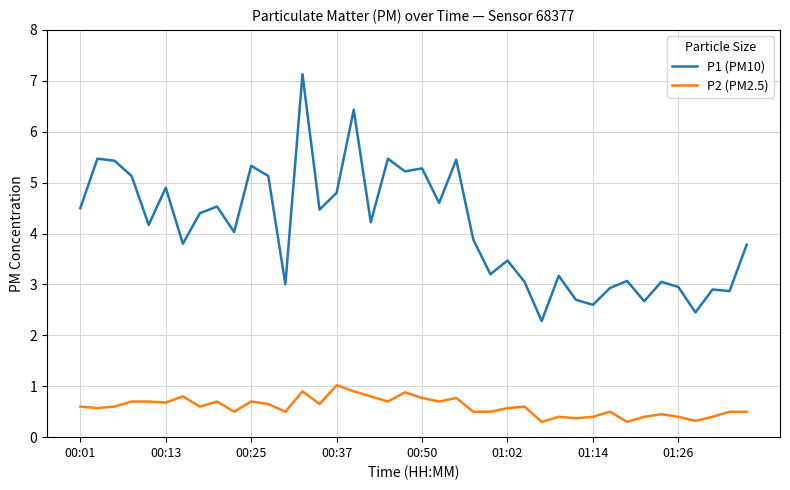

Rank the series by their maximum value, from lowest to highest.

P2 (PM2.5), P1 (PM10)